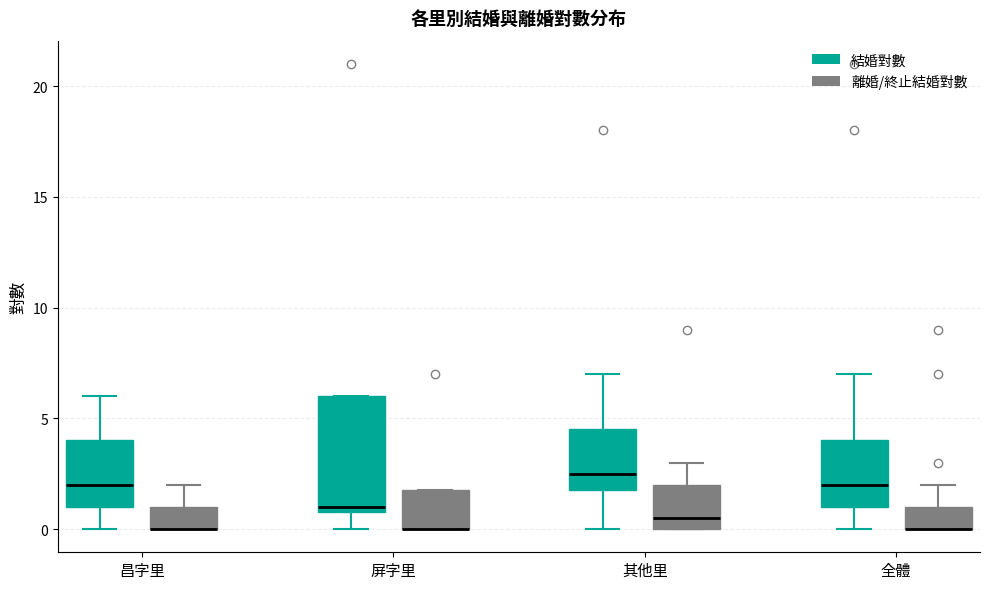

Where is the upper edge of the box for 昌字里 (結婚對數) on the y-axis? The values are not printed on the chart, so give them approximately, as read against the axis.

4.0